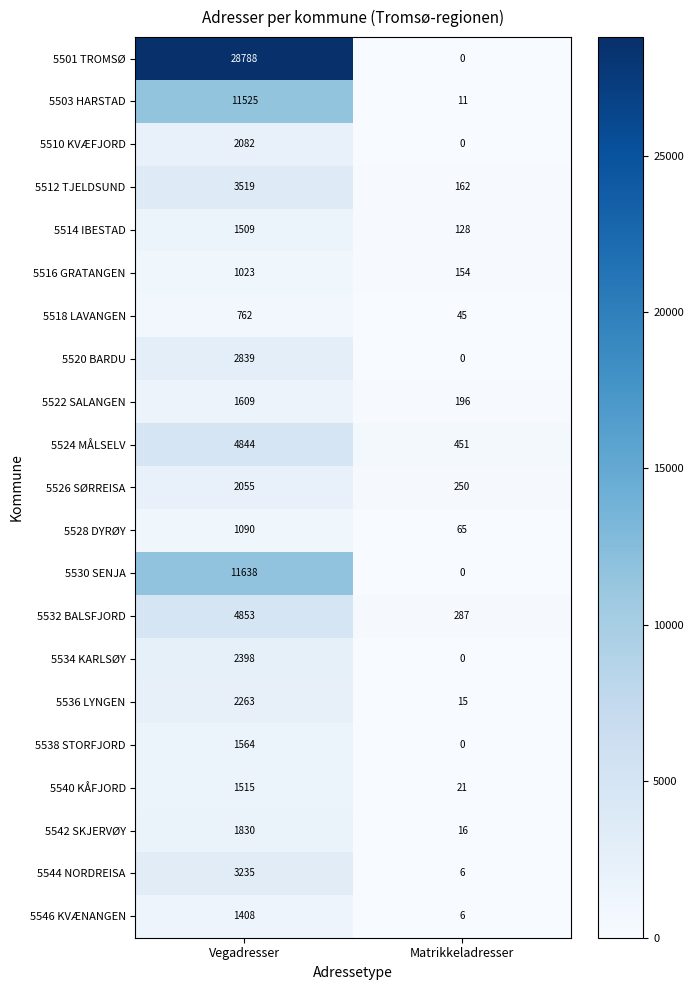

How many distinct data groups are displayed?

21